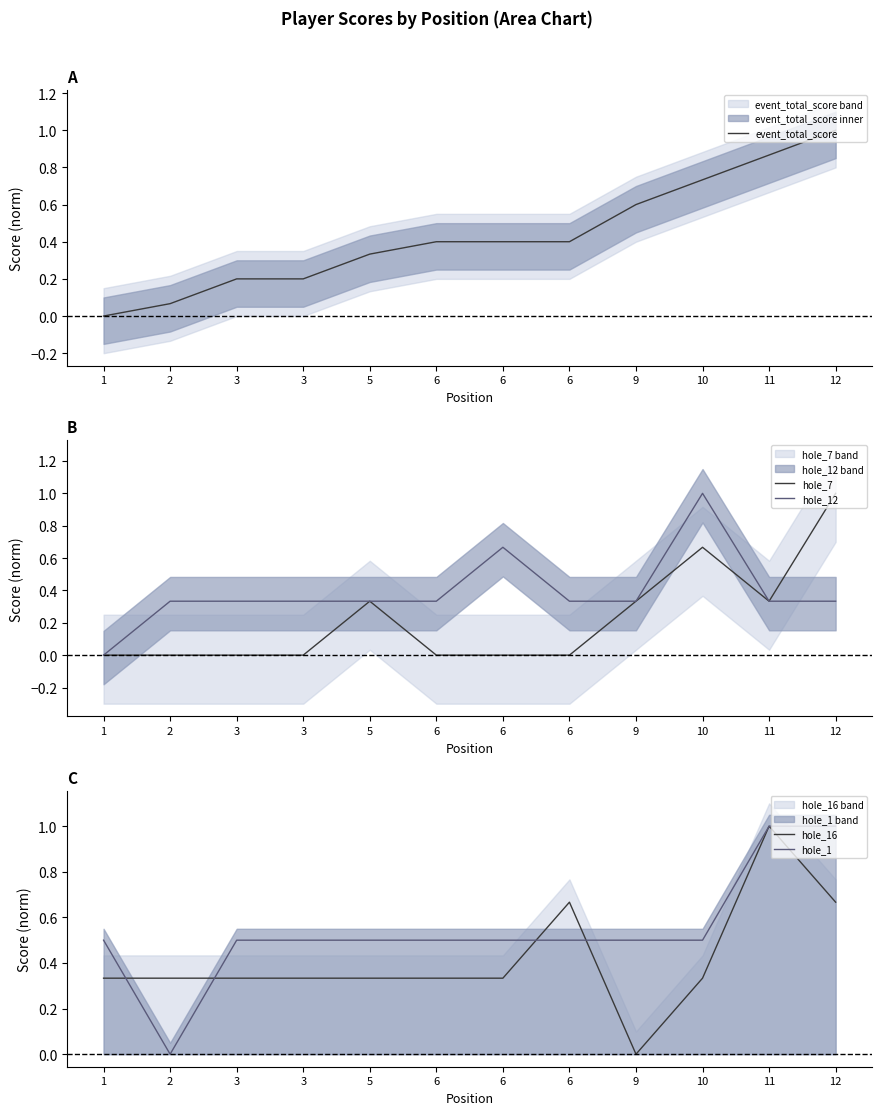

What is the value of the hole_12 point at the 11th from the left?

0.3